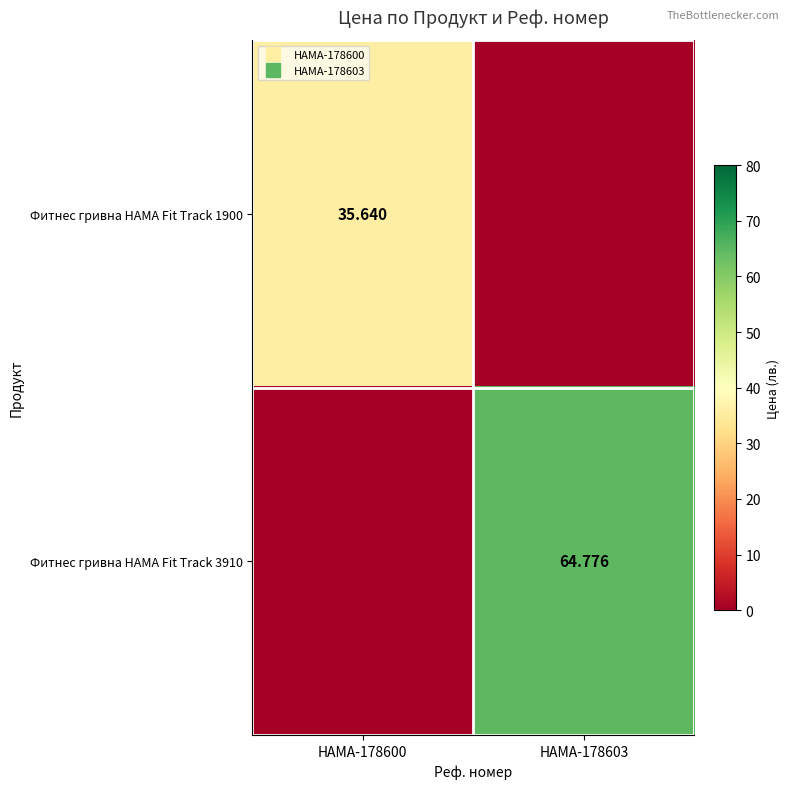

List the series in order of their peak value, lowest first.

Фитнес гривна HAMA Fit Track 1900, Фитнес гривна HAMA Fit Track 3910